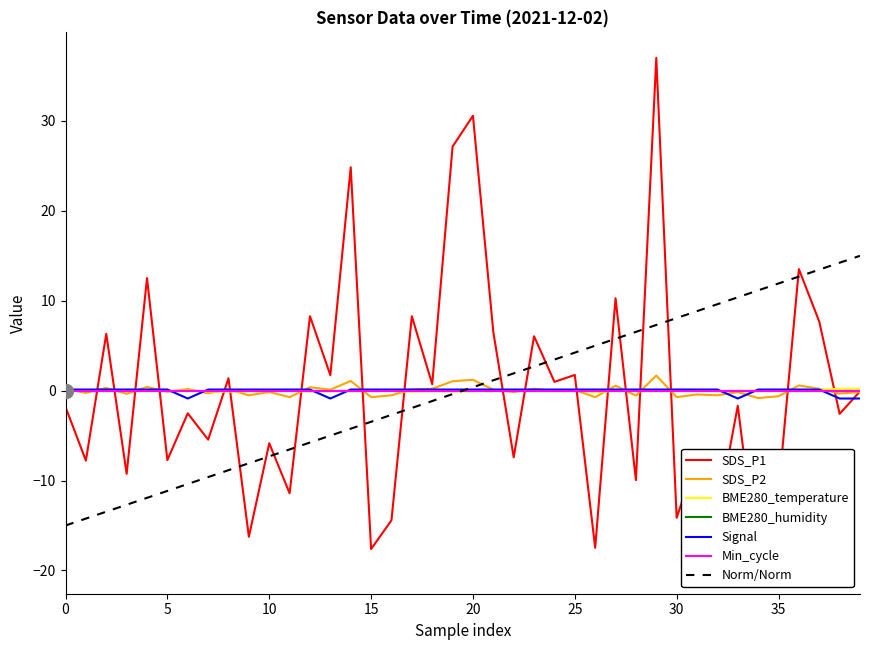

Is the value of BME280_temperature at 15 greater than the value of SDS_P1 at 24?

No